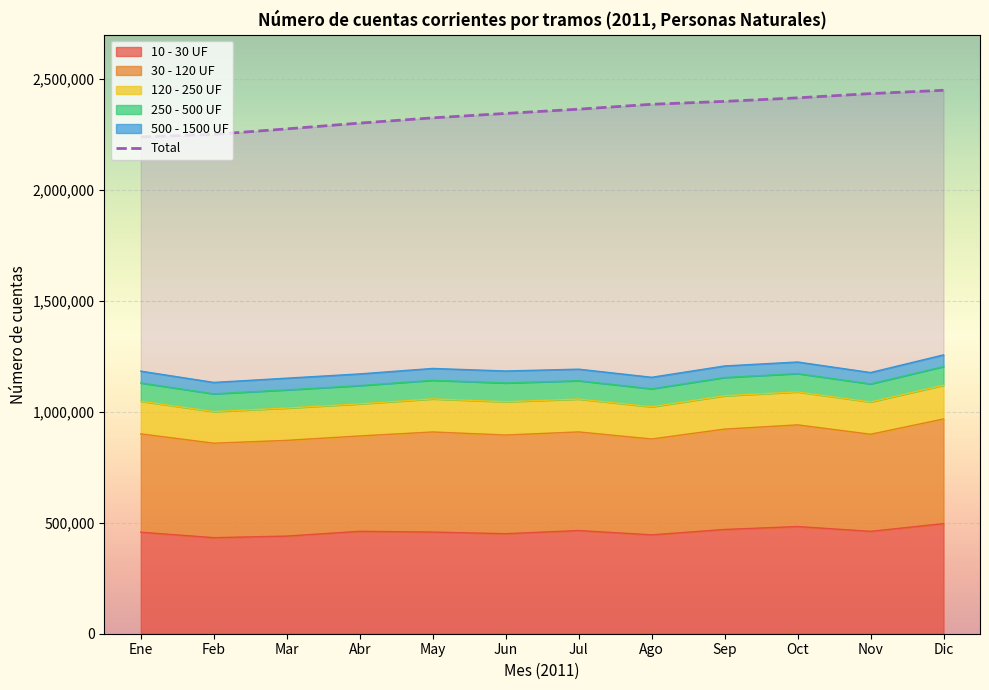

Reading left to right, list all the values displayed in this chart.

10 - 30 UF: 457571	432984	440016	461559	458125	450839	465041	445626	469913	483138	461416	496141
30 - 120 UF: 443146	425727	431433	429824	451148	444704	444459	431996	452261	458150	437596	471644
120 - 250 UF: 147013	142391	145556	144703	149079	149971	148095	145256	150214	148532	145555	152197
250 - 500 UF: 82479	80038	82018	82202	83866	84601	82619	81010	82425	82639	81276	84184
500 - 1500 UF: 53365	51483	52782	52753	53493	54014	52215	51982	52067	52287	51360	52624
Total: 2239067	2250565	2275391	2301497	2325144	2345009	2364225	2386259	2399340	2415280	2434418	2449399